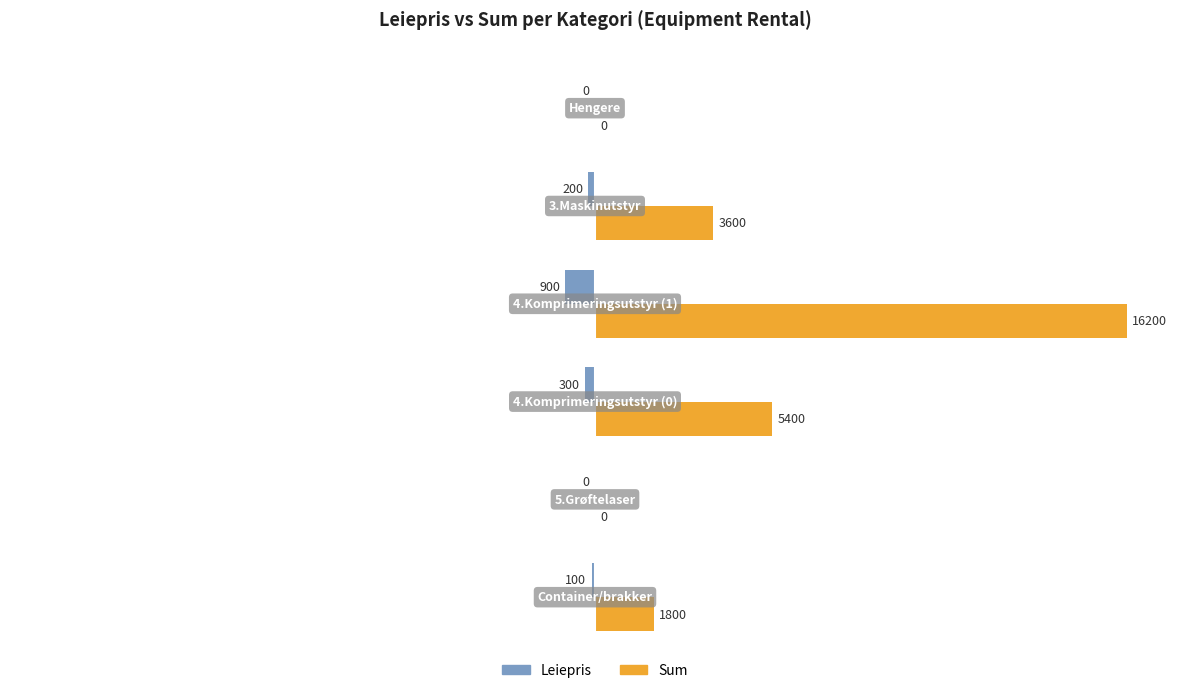

What are all the series names shown in the legend?

Leiepris, Sum